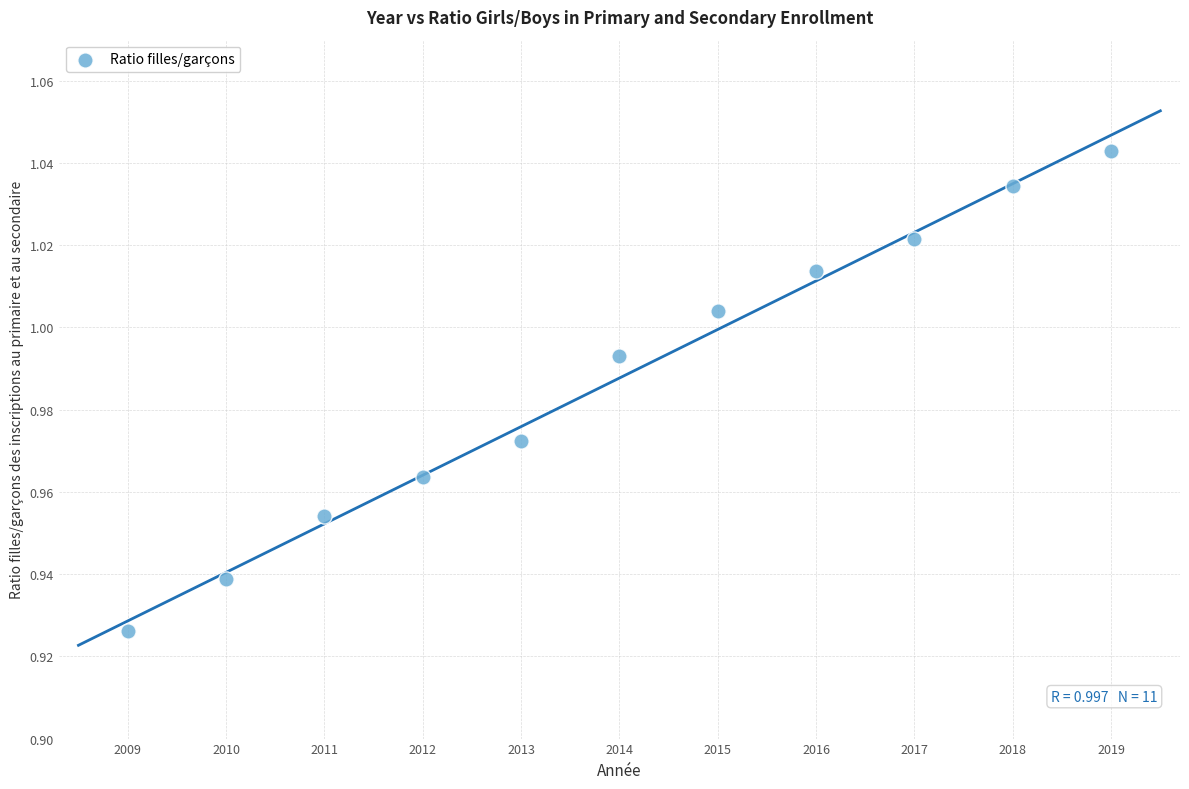

What is the average X value?

2014.0